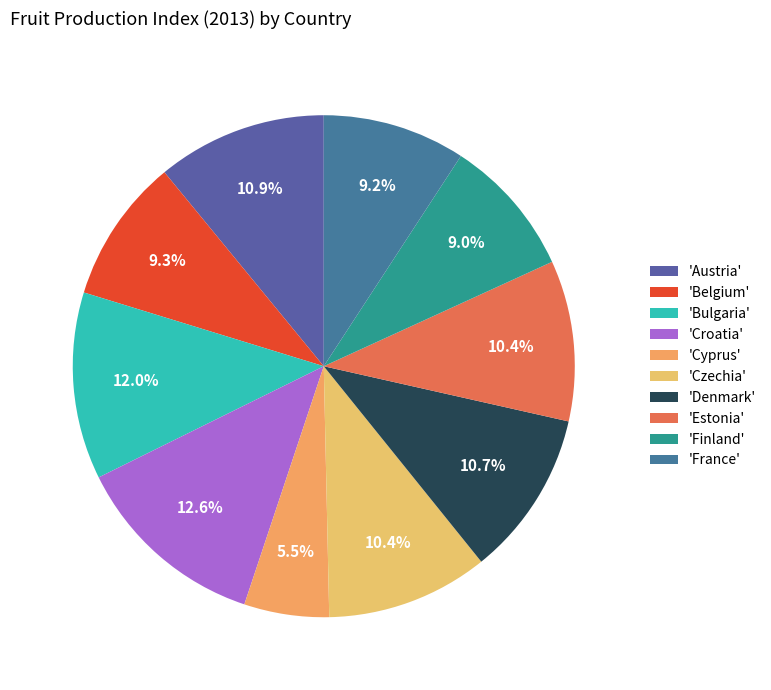

How many segments does this pie chart have?

10